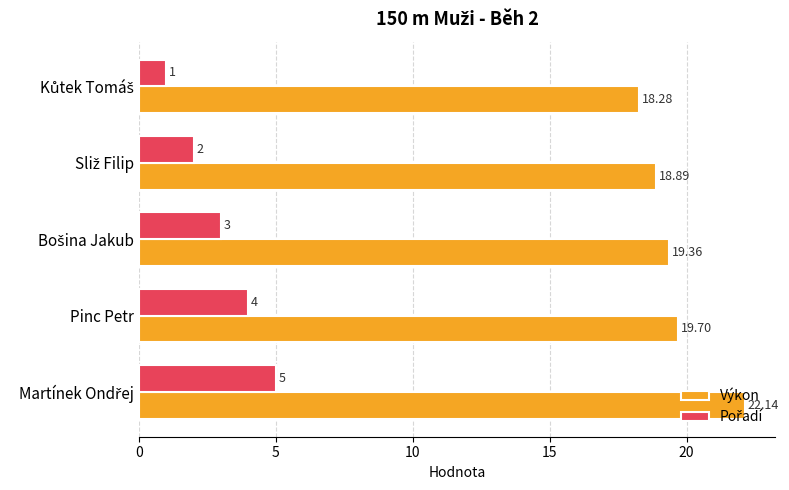

At how many categories does at least one series exceed 16?

5